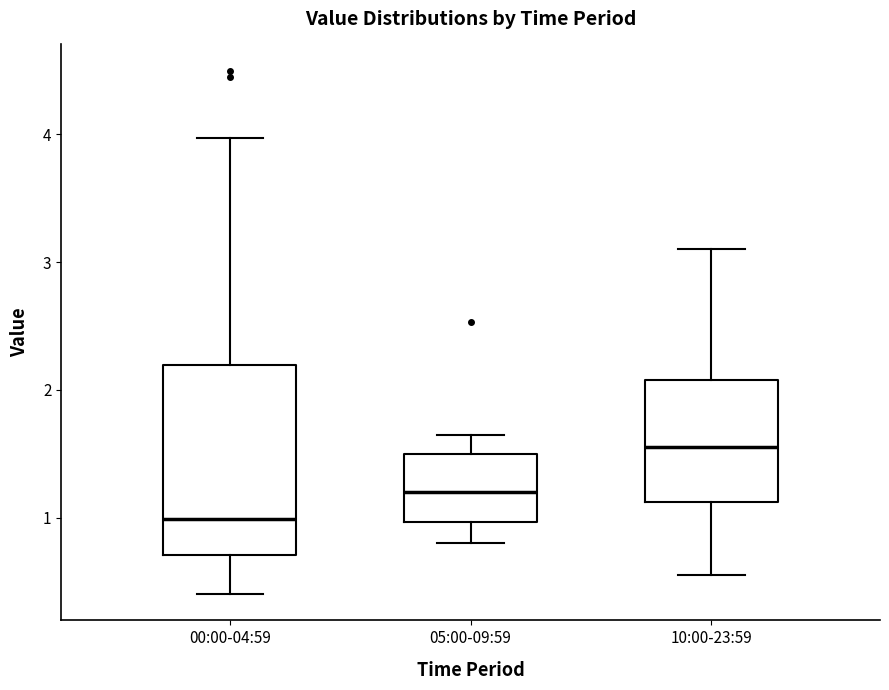

Where is the lower edge of the box for 05:00-09:59 on the y-axis? The values are not printed on the chart, so give them approximately, as read against the axis.

1.0